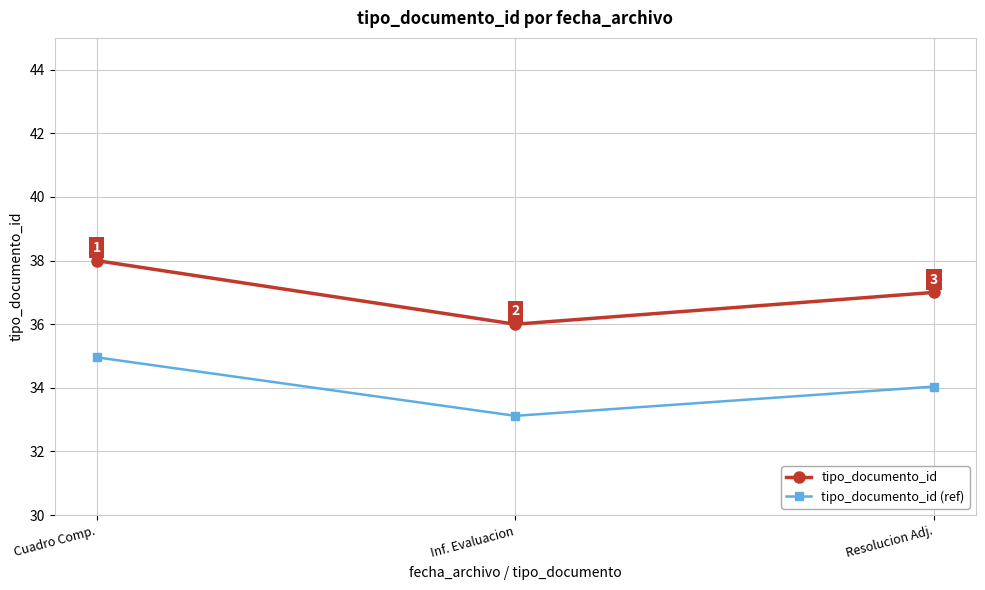

Is it true that tipo_documento_id (ref) equals 55.7 at Cuadro Comp.?

False